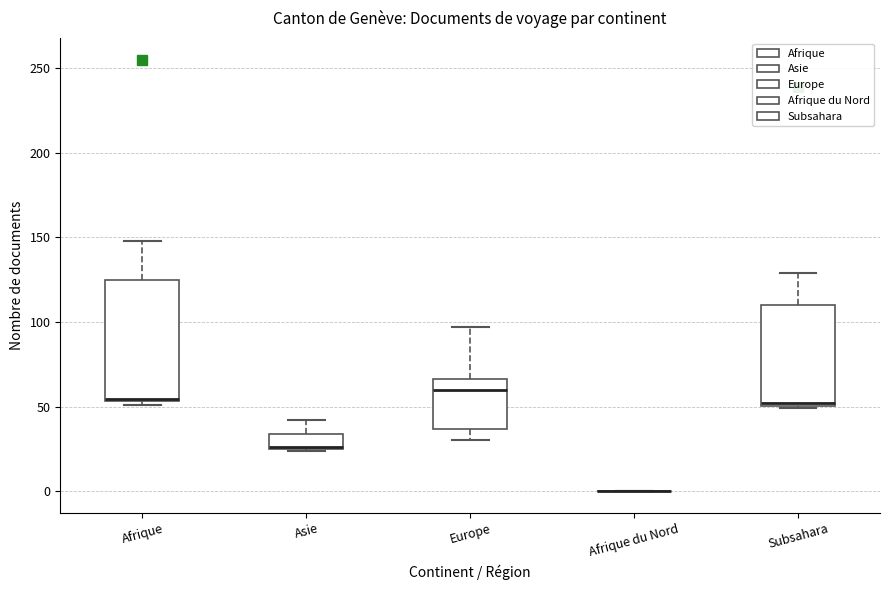

Reading left to right, transcribe this box plot: for each box, give where its median line is, the range the box spans, and where its two whiskers end, as read against the y-axis. The values are not printed on the chart, so give them approximately, as read against the axis.

Afrique: median 55, box 55 to 125, whiskers 50 to 150
Asie: median 25 (drawn on the box's lower edge), box 25 to 35, whiskers 25 to 40
Europe: median 60, box 35 to 65, whiskers 30 to 95
Afrique du Nord: box collapsed to a line at 0, whiskers 0 to 0
Subsahara: median 50, box 50 to 110, whiskers 50 to 130